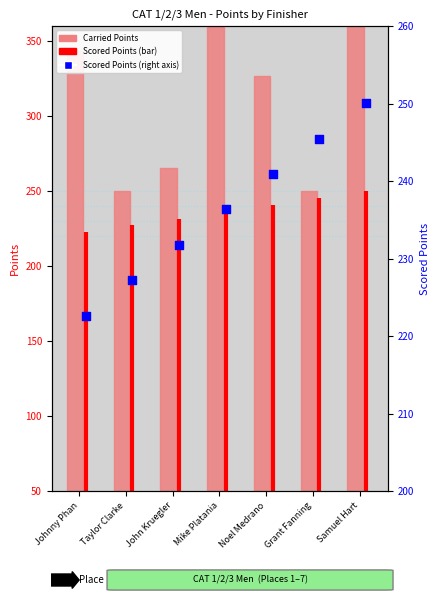

Is the value of Carried Points at Mike Platania greater than the value of Scored Points at John Kruegler?

Yes